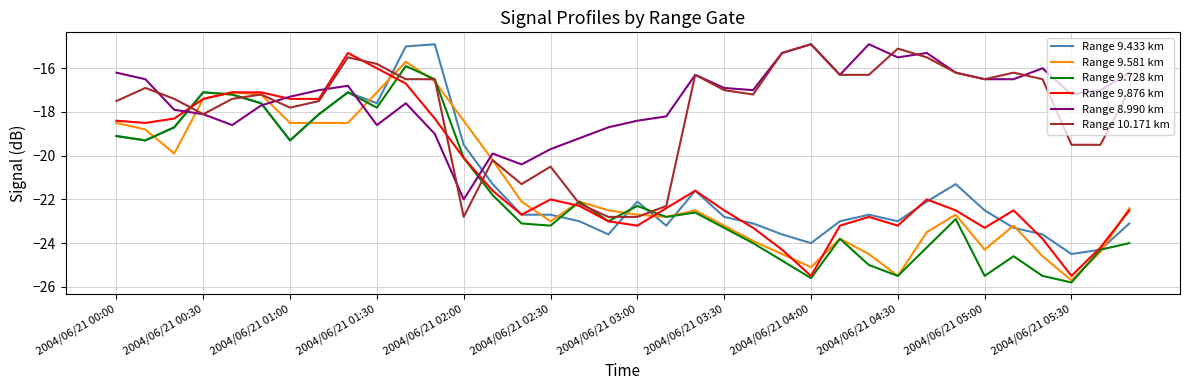

What is the smallest value displayed?

-25.8